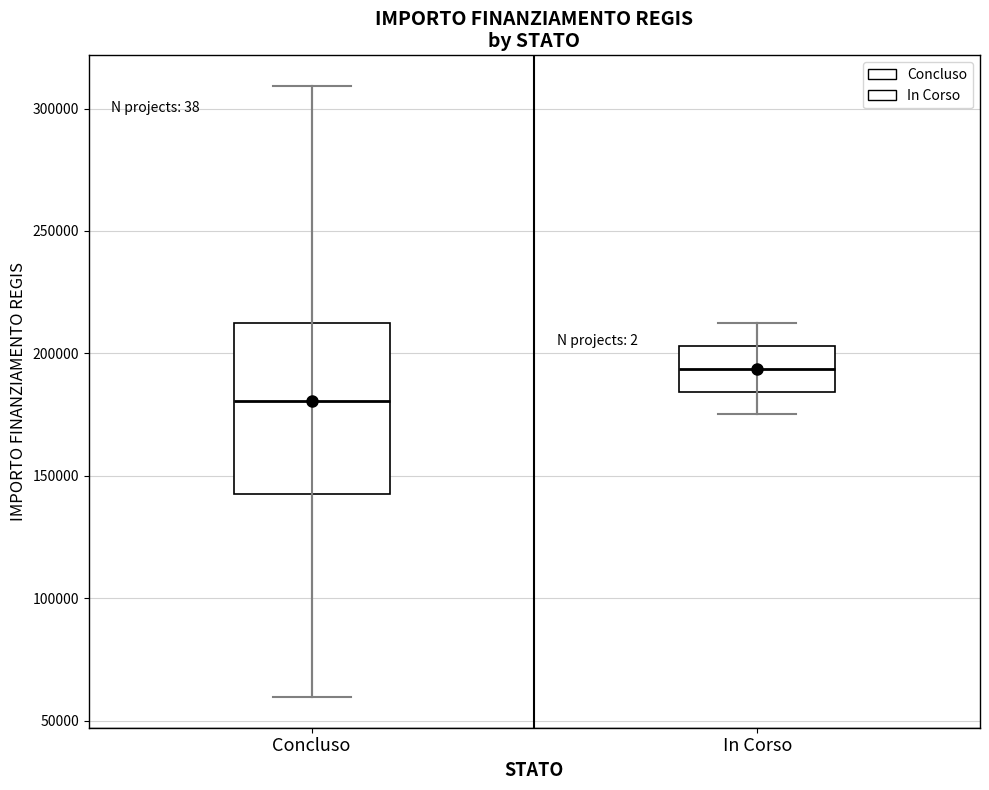

Where does the median line of the box for Concluso sit on the y-axis? The values are not printed on the chart, so give them approximately, as read against the axis.

180000